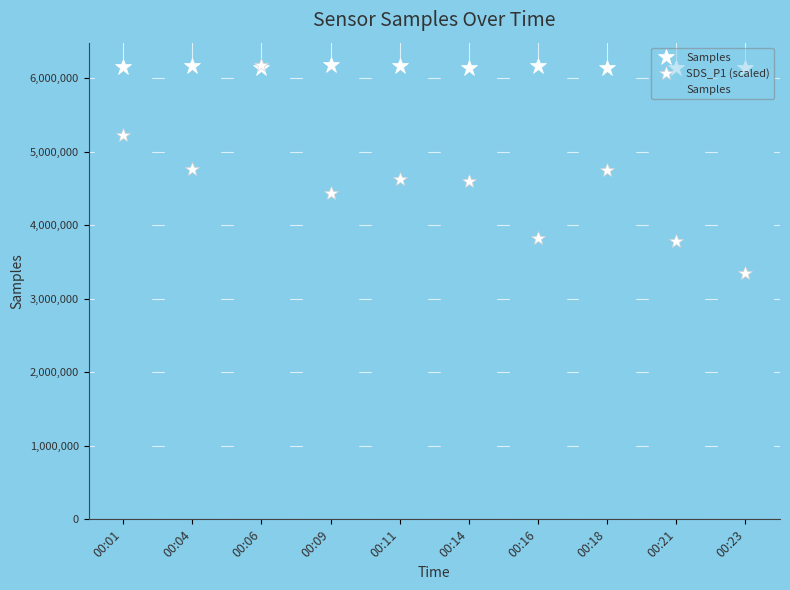

Reading left to right, transcribe all the data shown in this chart.

Samples: 00:01=6159297.0	00:04=6159822.0	00:06=6140490.0	00:09=6174830.0	00:11=6159903.0	00:14=6134104.0	00:16=6160114.0	00:18=6133697.0	00:21=6133918.0	00:23=6133292.0
SDS_P1 (scaled): 00:01=5232661.1	00:04=4761576.7	00:06=6174830.0	00:09=4442688.7	00:11=4623875.0	00:14=4602132.7	00:16=3826655.2	00:18=4747081.7	00:21=3783170.5	00:23=3355570.8